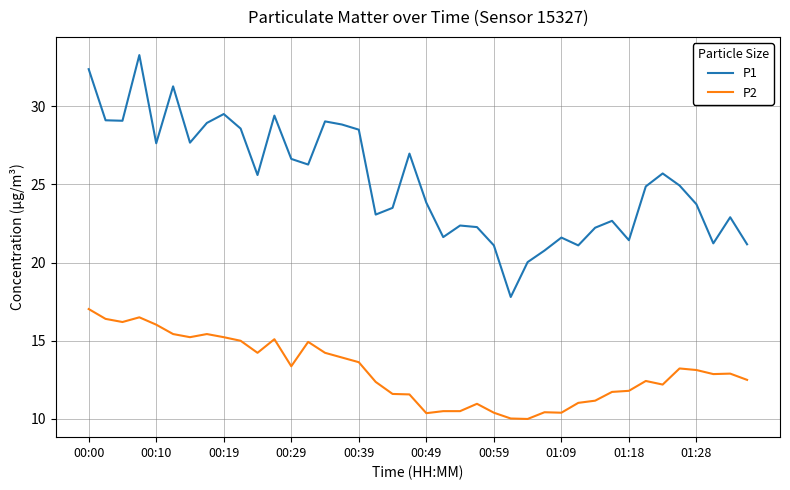

What is the maximum value for P1?

33.3